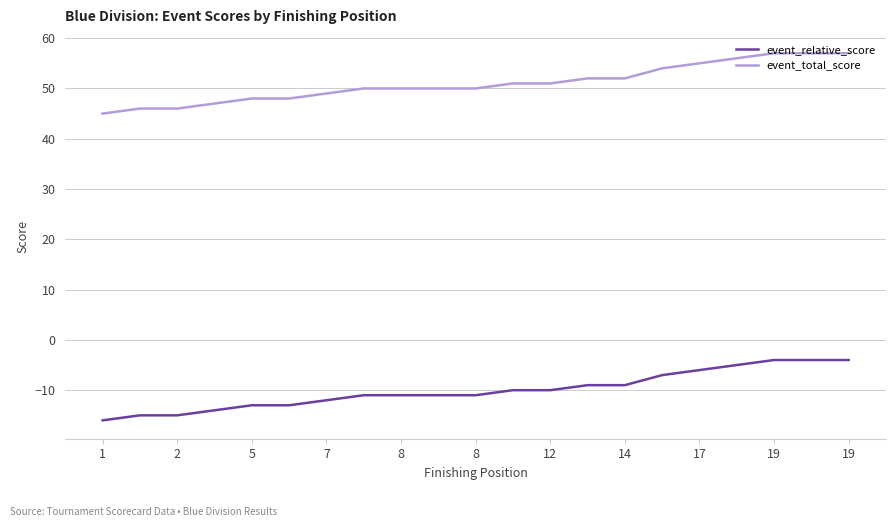

Rank the series by their average value, from lowest to highest.

event_relative_score, event_total_score